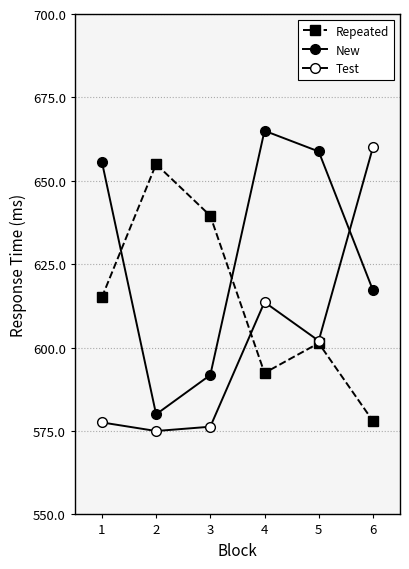

At which category does Test reach its first local peak?

4